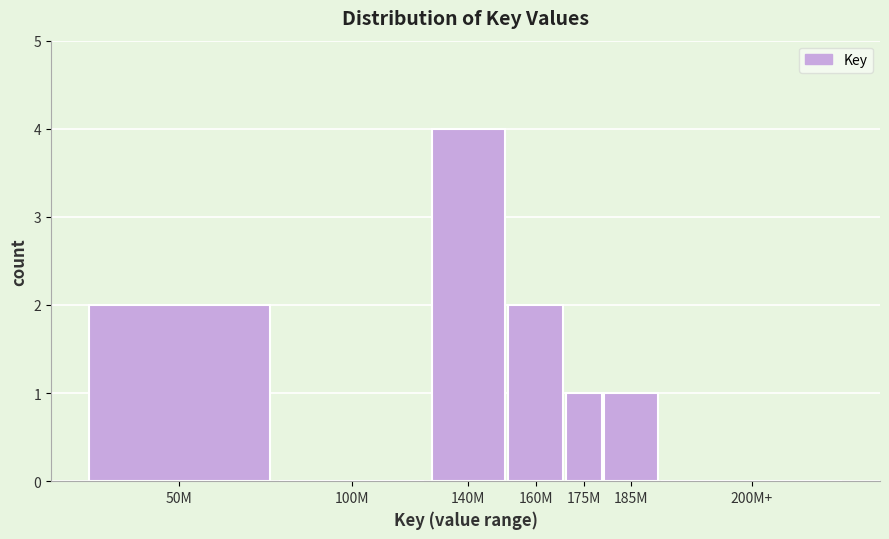

Reading left to right, transcribe all the data shown in this chart.

50M=2	100M=0	140M=4	160M=2	175M=1	185M=1	200M+=0